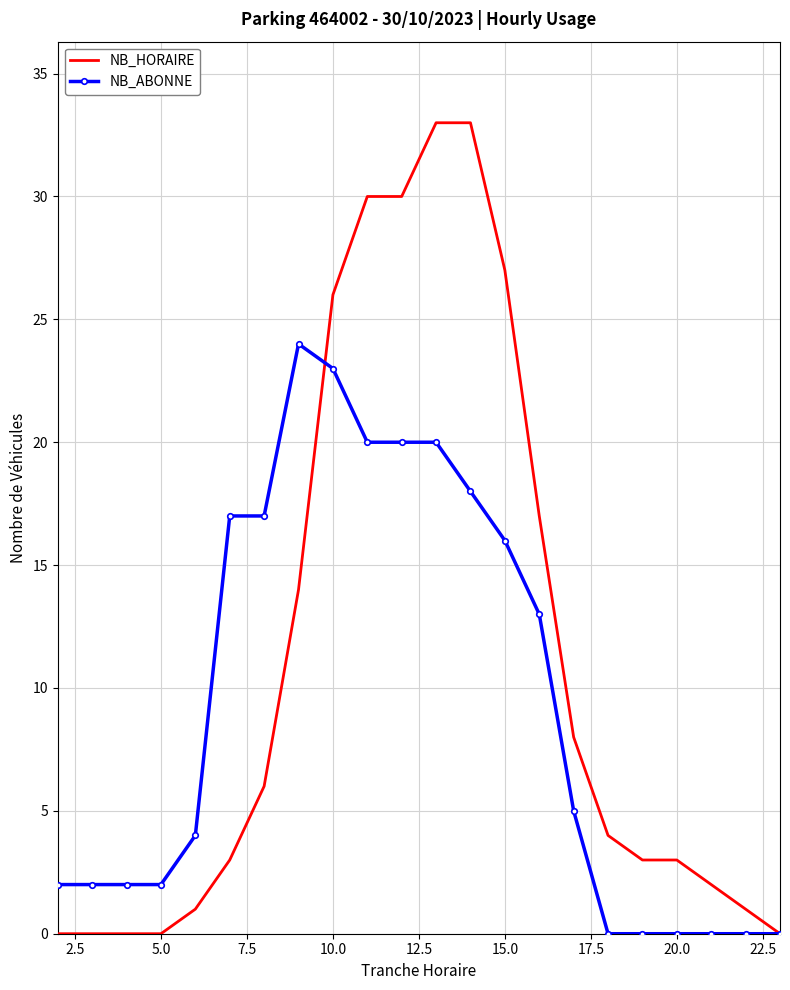

Which series has the widest spread of values?

NB_HORAIRE